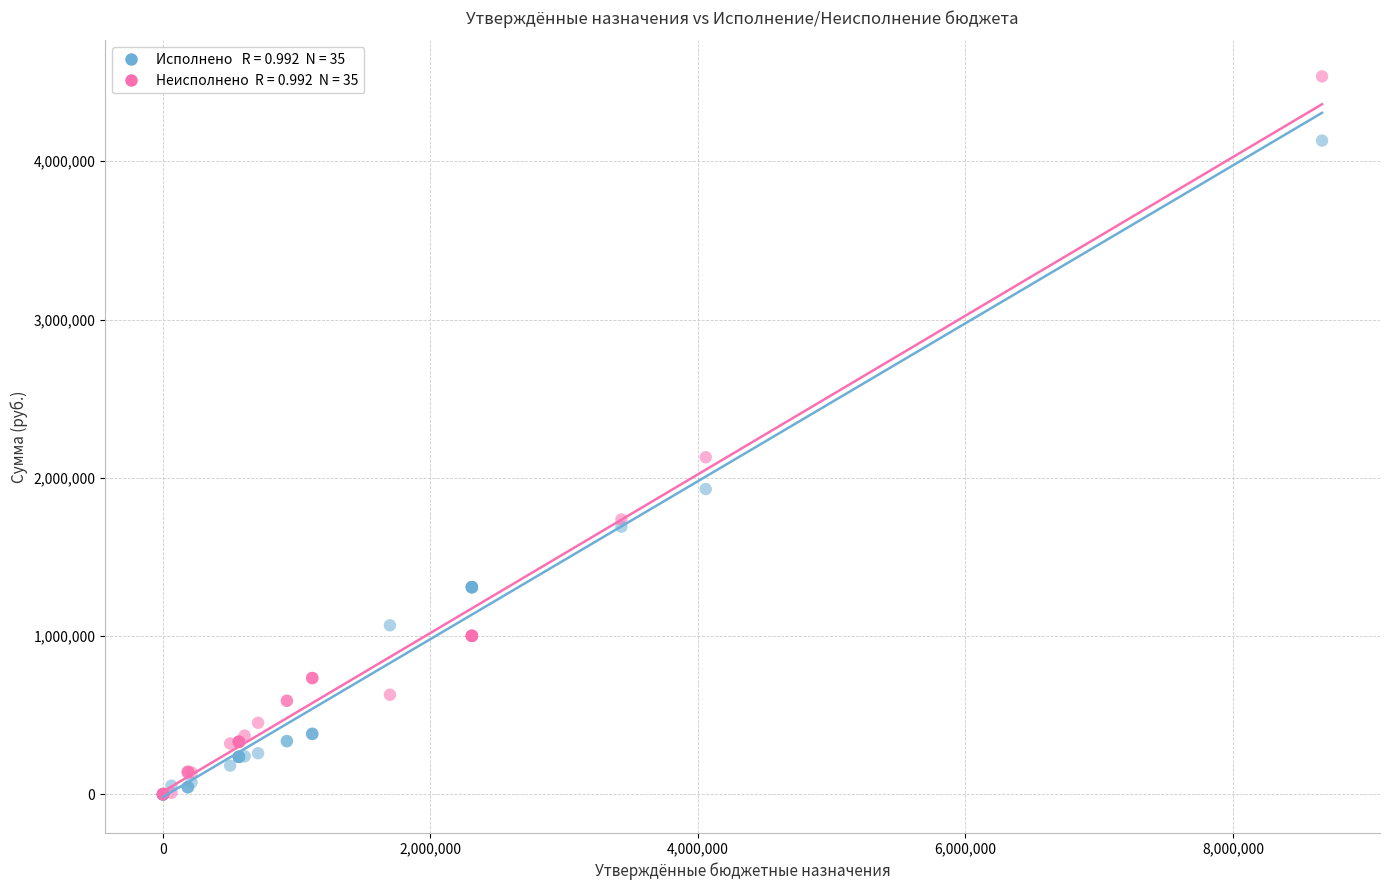

Across all series, what Y value is closest to 2267954?

2130082.7